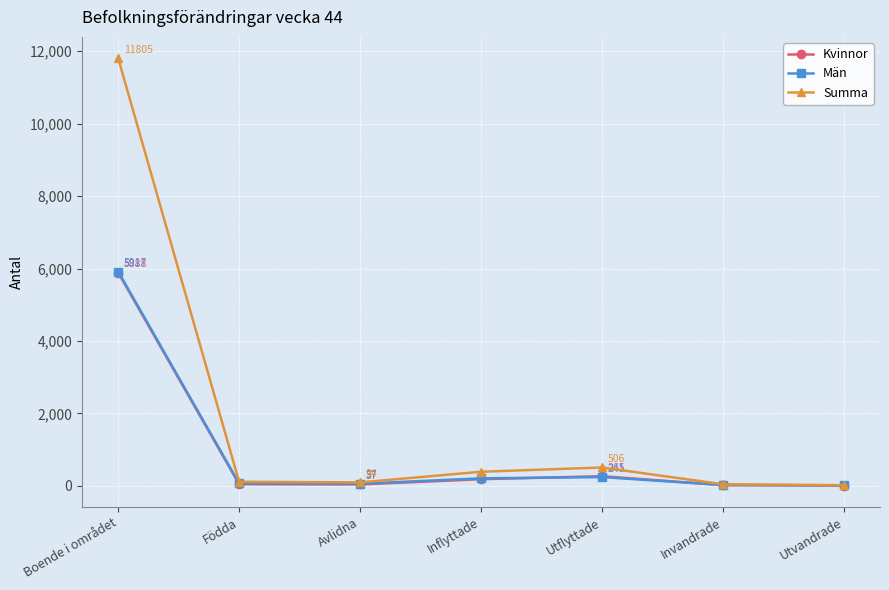

True or false: Summa has a value of 43 at Invandrade.

True